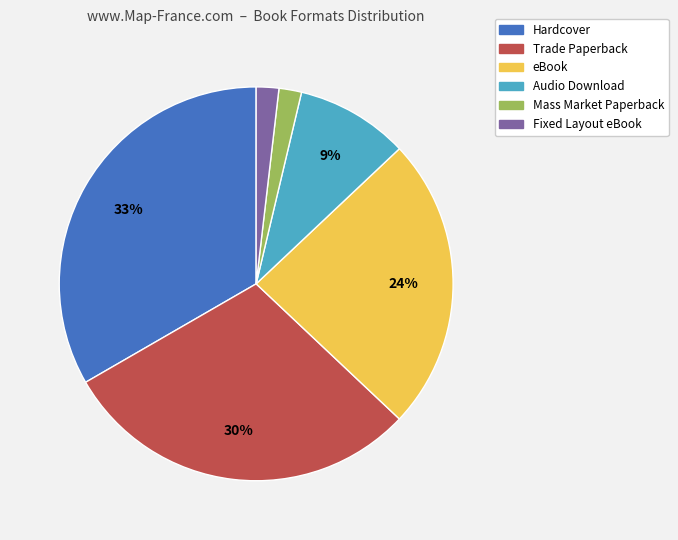

What is the ratio of the value at Hardcover to the value at Trade Paperback?

1.1